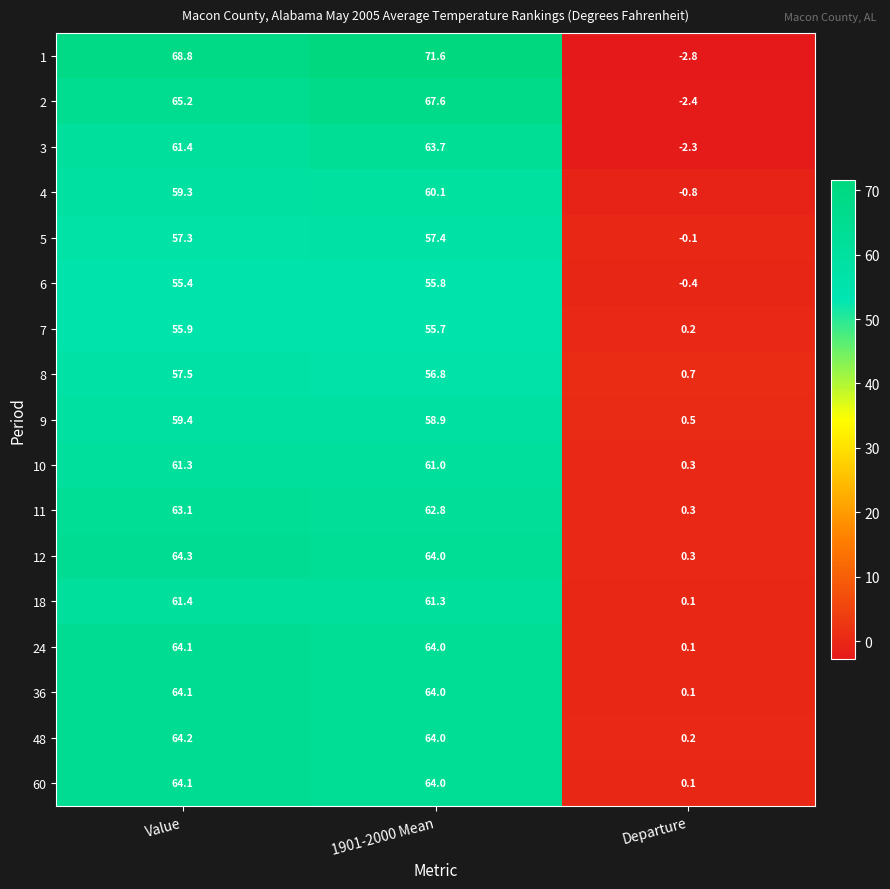

The value of 24 at 1901-2000 Mean is 64.0. True or false?

True